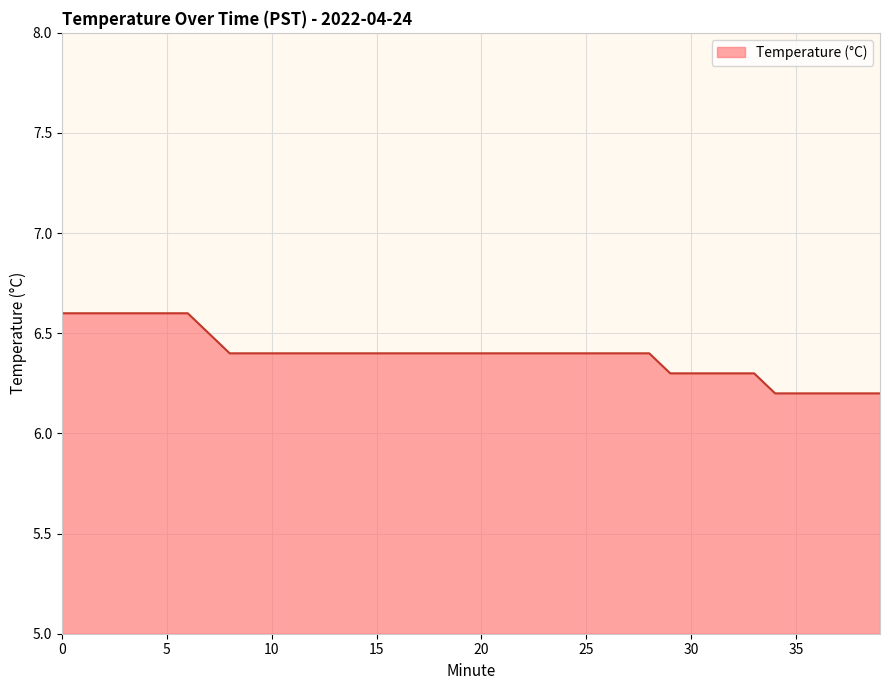

What is the difference between the second highest and minimum values?

0.4